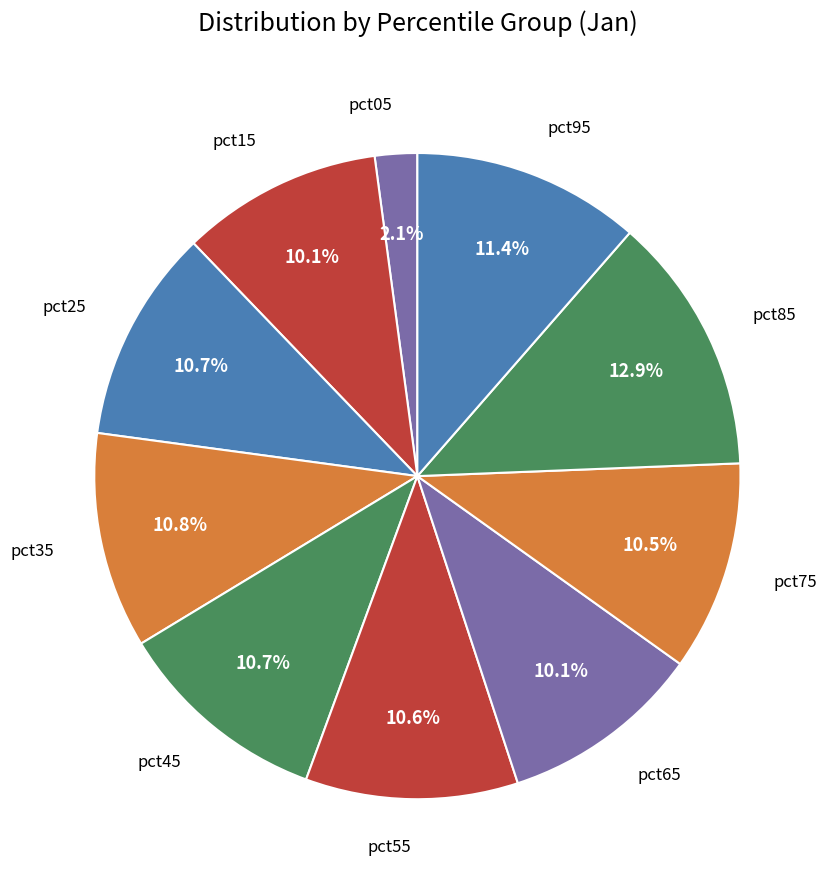

Count the number of slices in the pie.

10